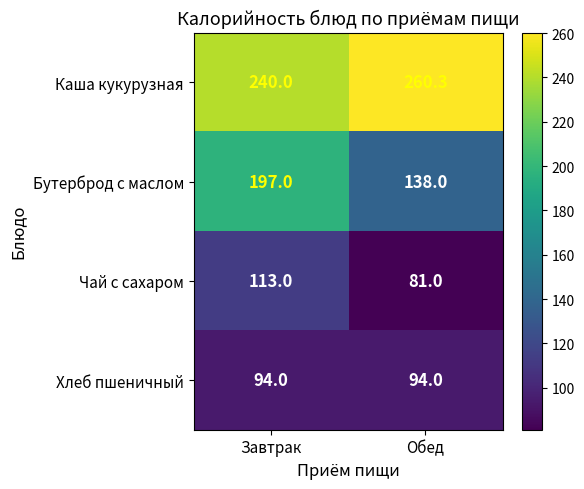

Count the number of categories in the chart.

2